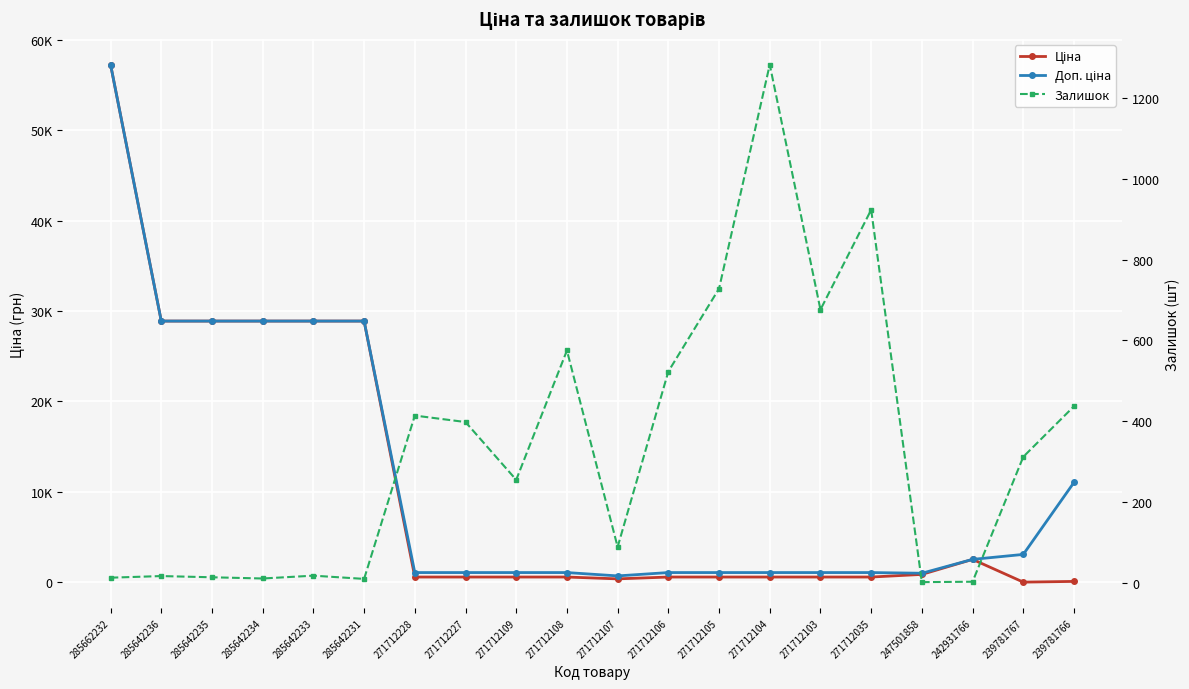

What is the total value across all series at 285642235?

57794.6